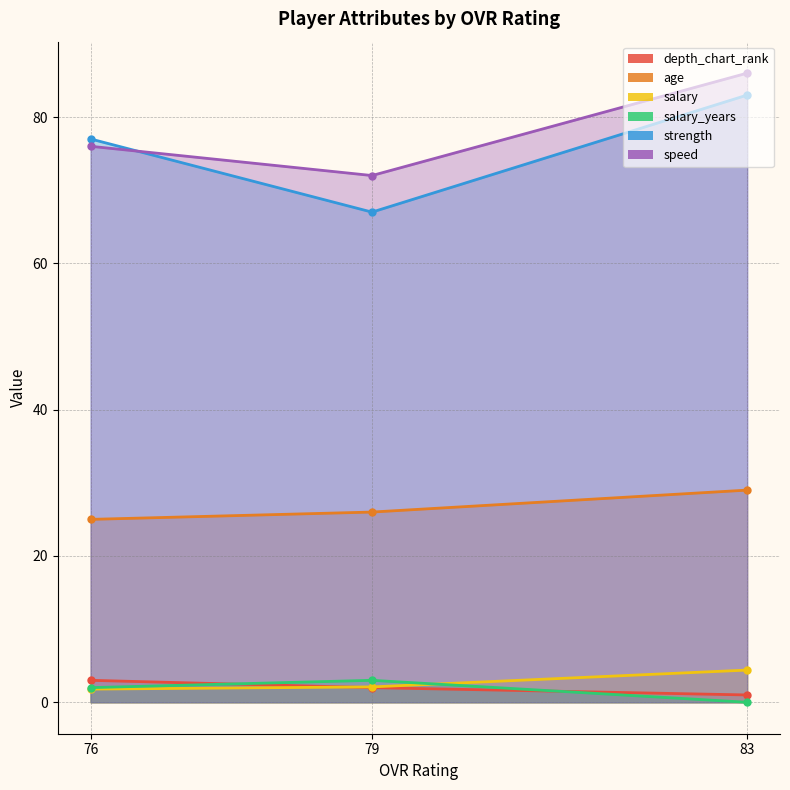

Between 79 and 76, which series saw the biggest shift?

strength